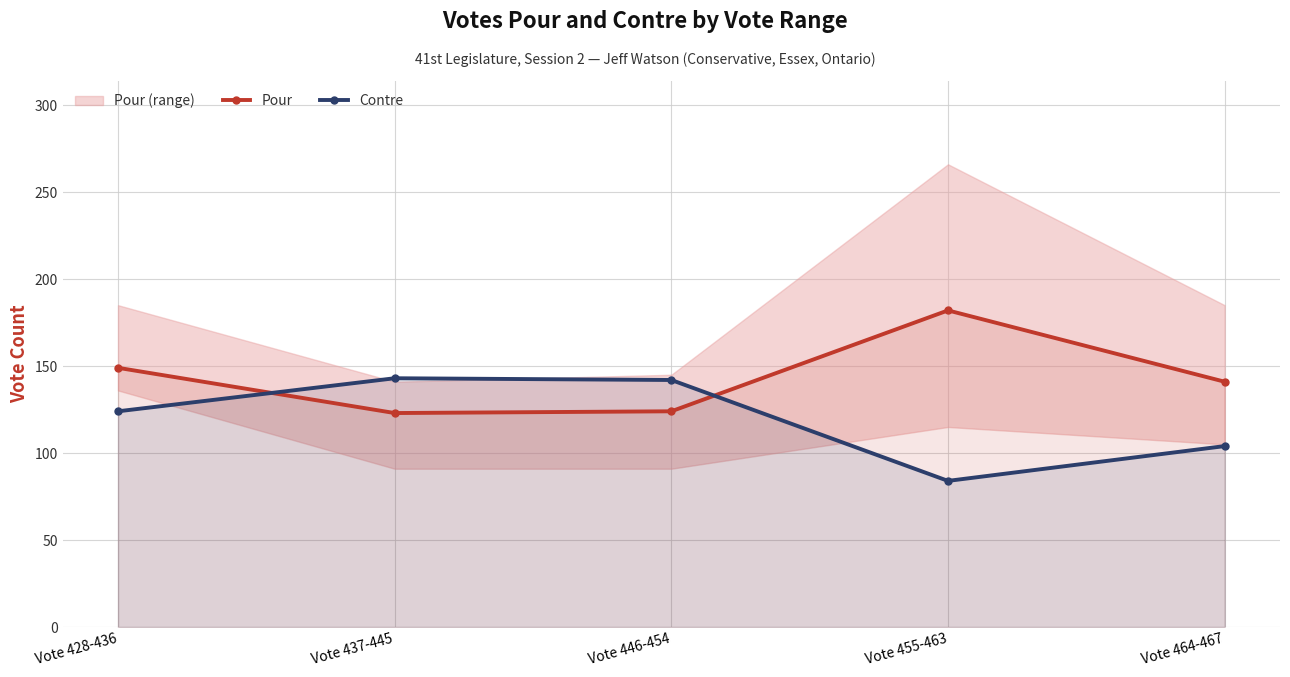

At which category is the sum across all series the highest?

Vote 428-436